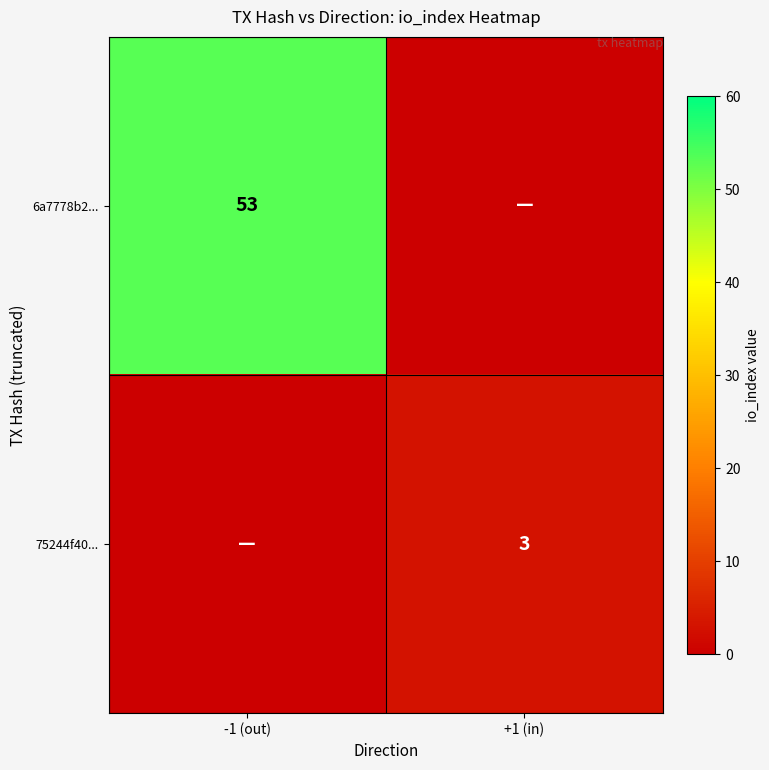

The value of 6a7778b2... at -1 (out) is 75. True or false?

False